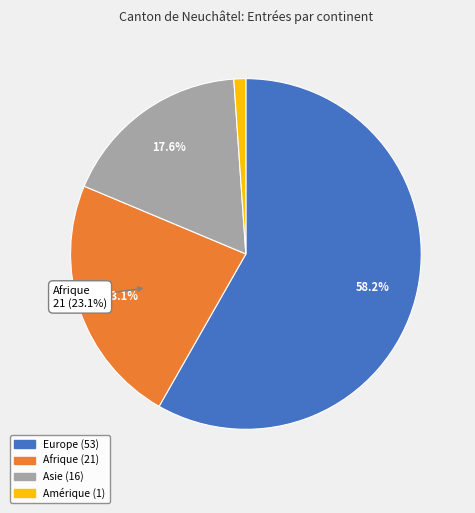

Is there a majority slice in this chart?

Yes